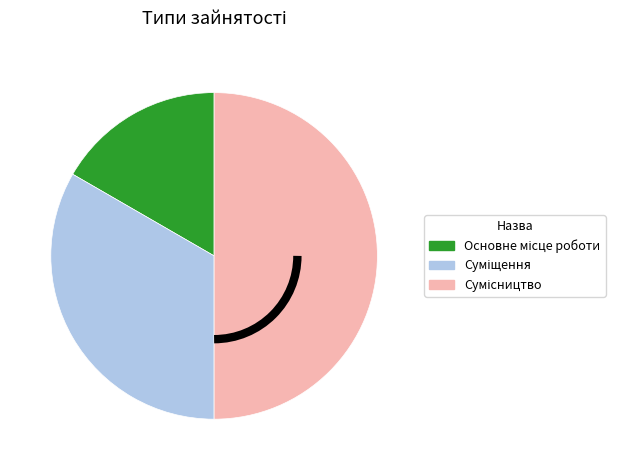

To the nearest percent, what is the average slice percentage?

33%